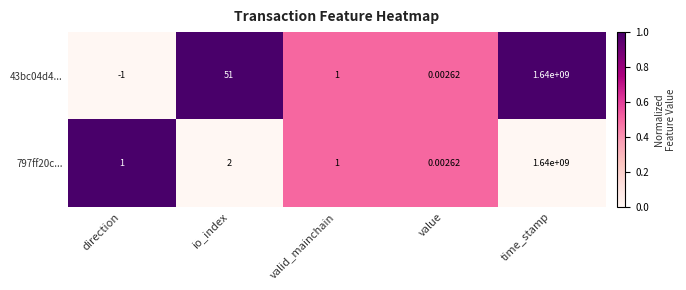

Rank the categories by 43bc04d4... value from highest to lowest.

time_stamp, io_index, valid_mainchain, value, direction